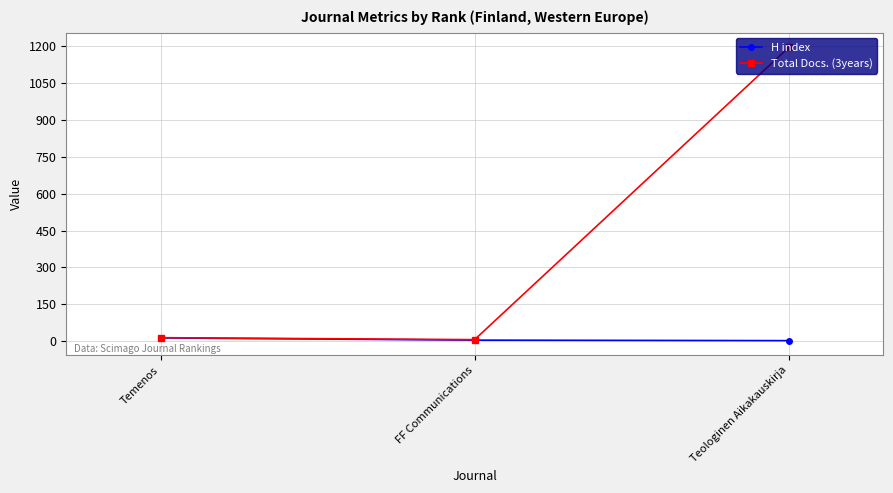

Which series has the largest range (max minus min)?

Total Docs. (3years)